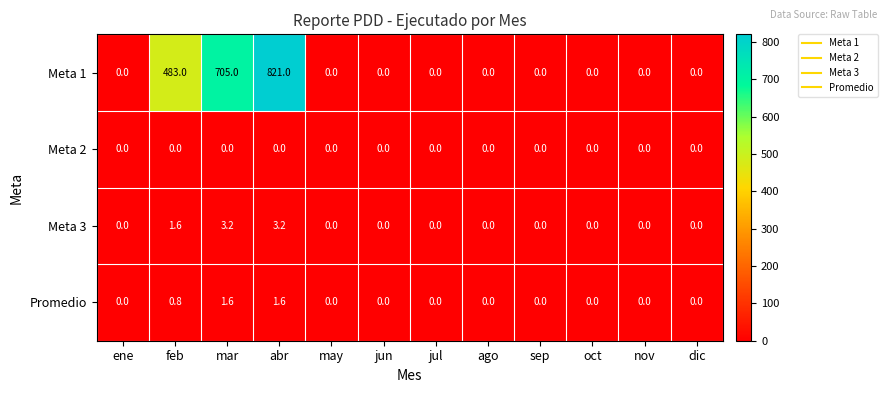

What is the sum of all Promedio values?

4.0